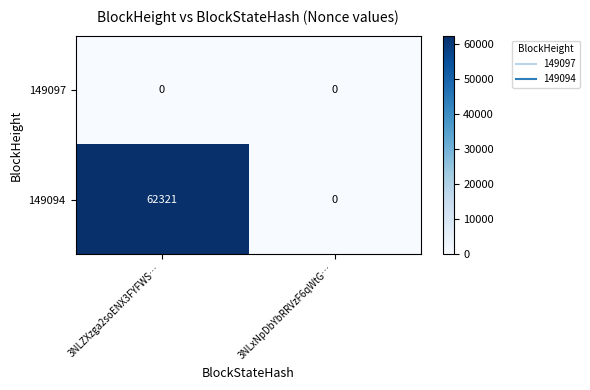

The value of 149094 at 3NLZXzga2soENX3FYFWS… is 22977. True or false?

False